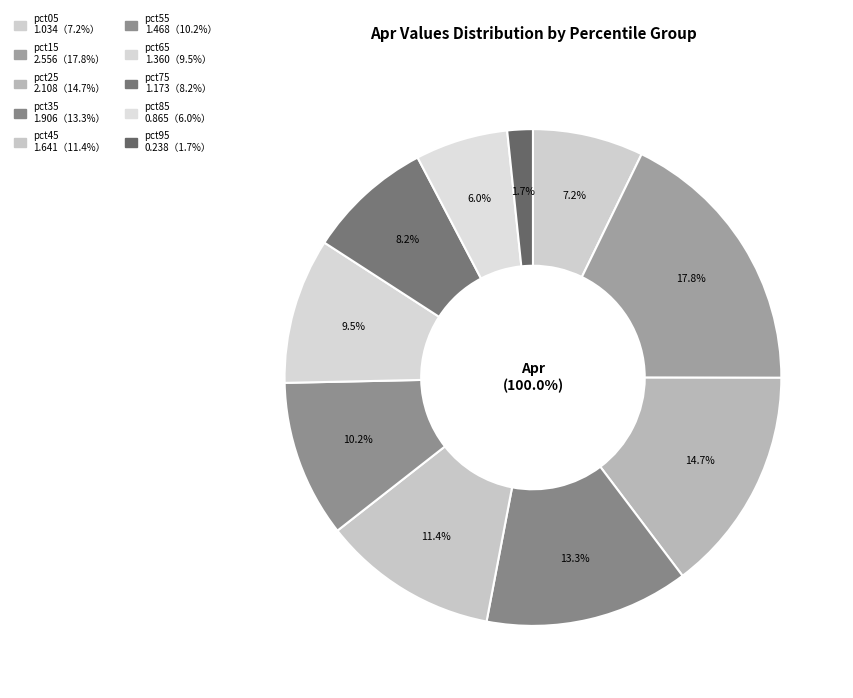

Does pct05 account for over 50% of the chart?

No